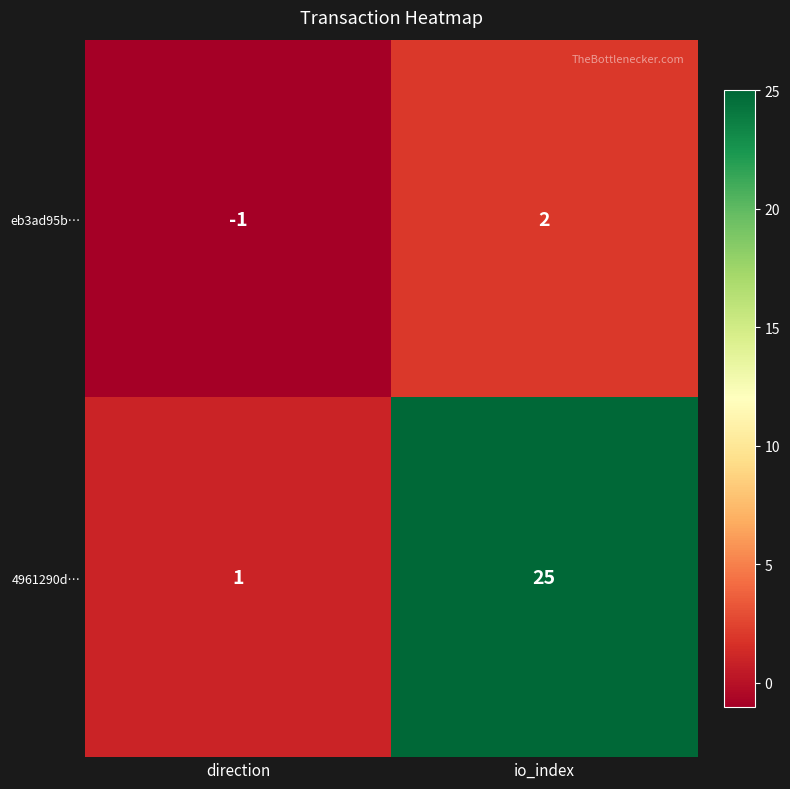

List the series in order of their peak value, highest first.

4961290d…, eb3ad95b…